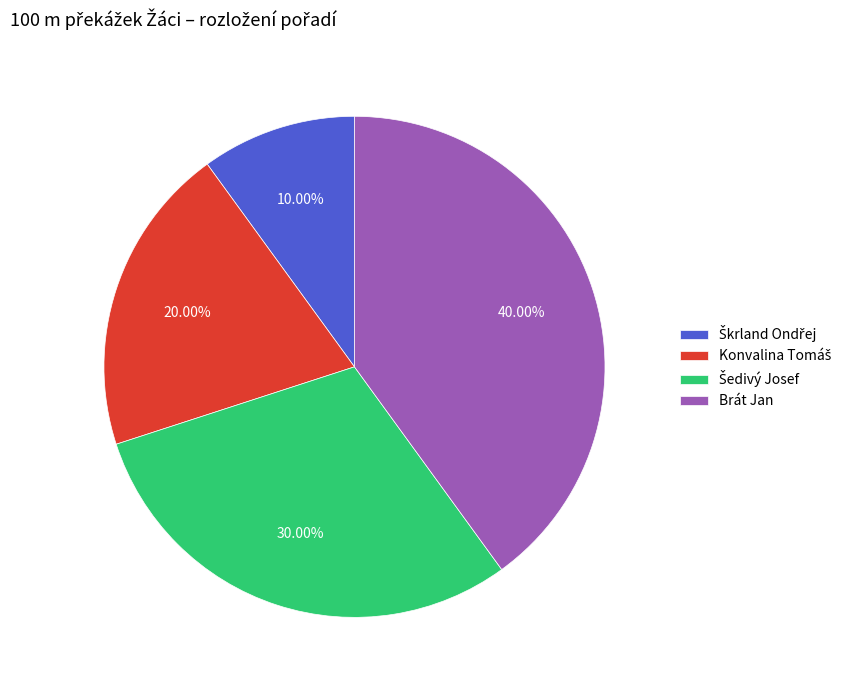

Which slice is the largest?

Brát Jan